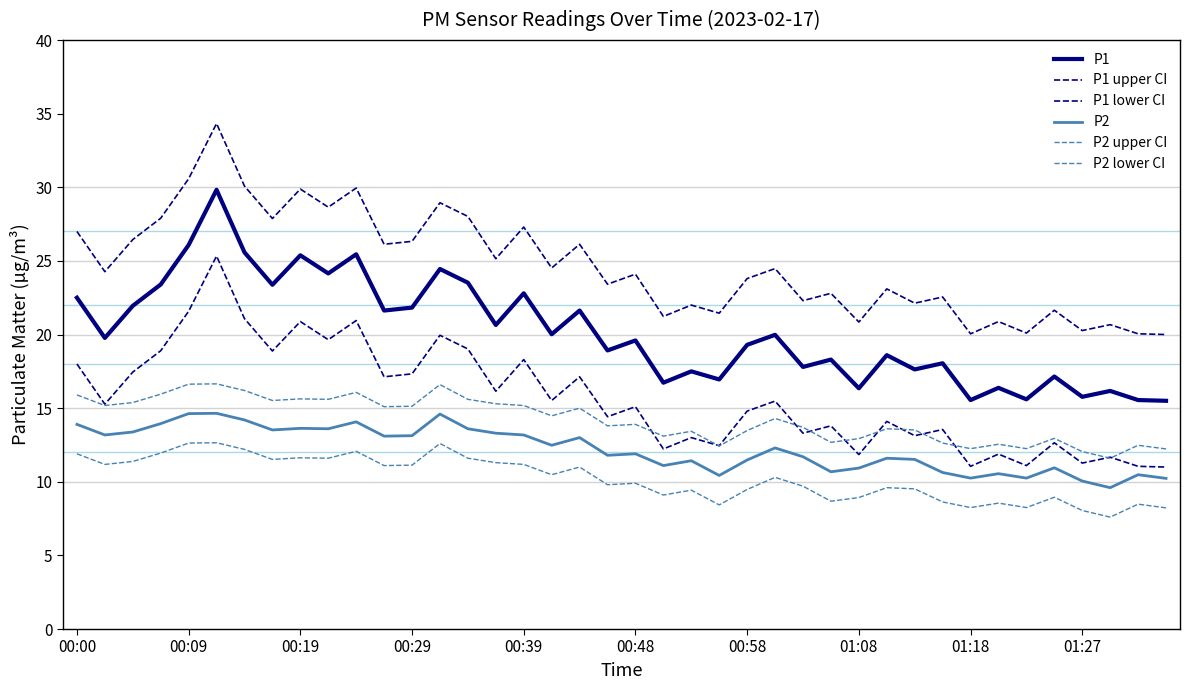

Is this an area chart (filled region under the line)?

No